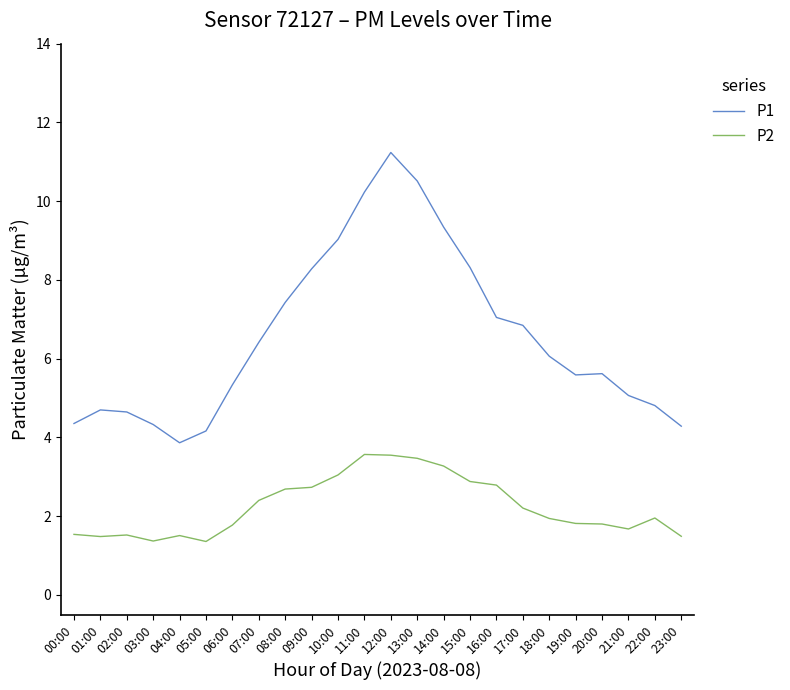

What position from the left is 12:00?

13